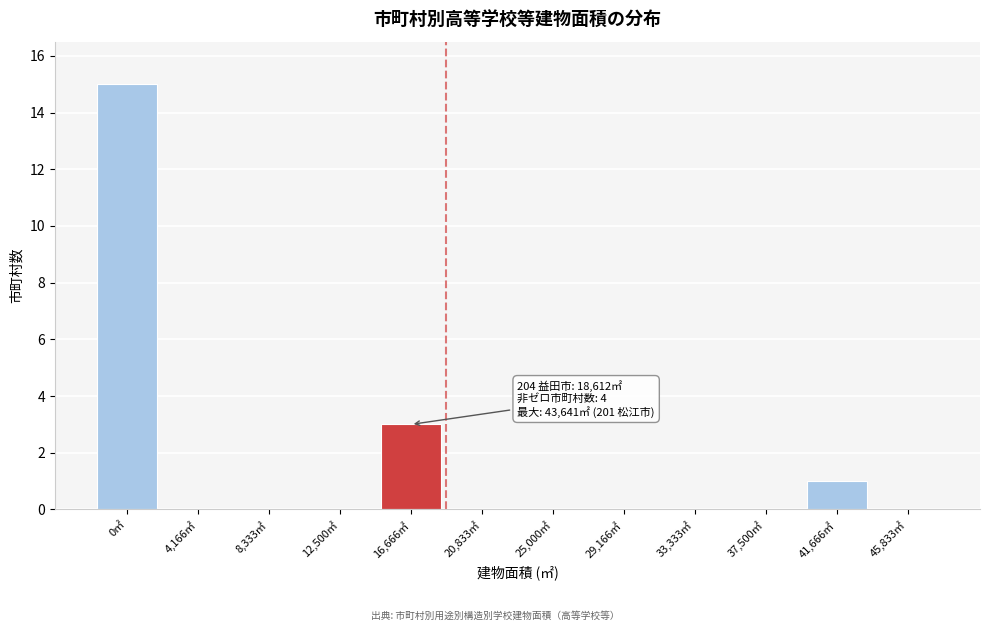

Reading left to right, list all the values displayed in this chart.

0㎡=15	4,166㎡=0	8,333㎡=0	12,500㎡=0	16,666㎡=3	20,833㎡=0	25,000㎡=0	29,166㎡=0	33,333㎡=0	37,500㎡=0	41,666㎡=1	45,833㎡=0